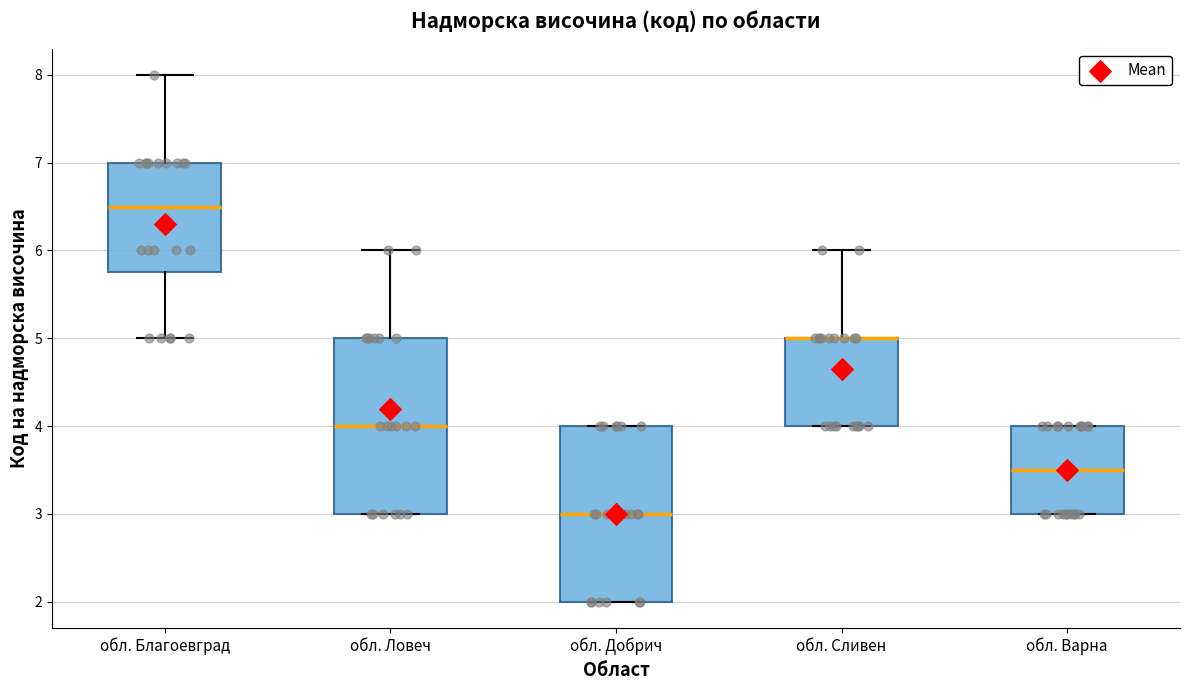

Reading left to right, transcribe this box plot: for each box, give where its median line is, the range the box spans, and where its two whiskers end, as read against the y-axis. The values are not printed on the chart, so give them approximately, as read against the axis.

обл. Благоевград: median 6.5, box 5.8 to 7.0, whiskers 5.0 to 8.0
обл. Ловеч: median 4.0, box 3.0 to 5.0, whiskers 3.0 to 6.0
обл. Добрич: median 3.0, box 2.0 to 4.0, whiskers 2.0 to 4.0
обл. Сливен: median 5.0 (drawn on the box's upper edge), box 4.0 to 5.0, whiskers 4.0 to 6.0
обл. Варна: median 3.5, box 3.0 to 4.0, whiskers 3.0 to 4.0